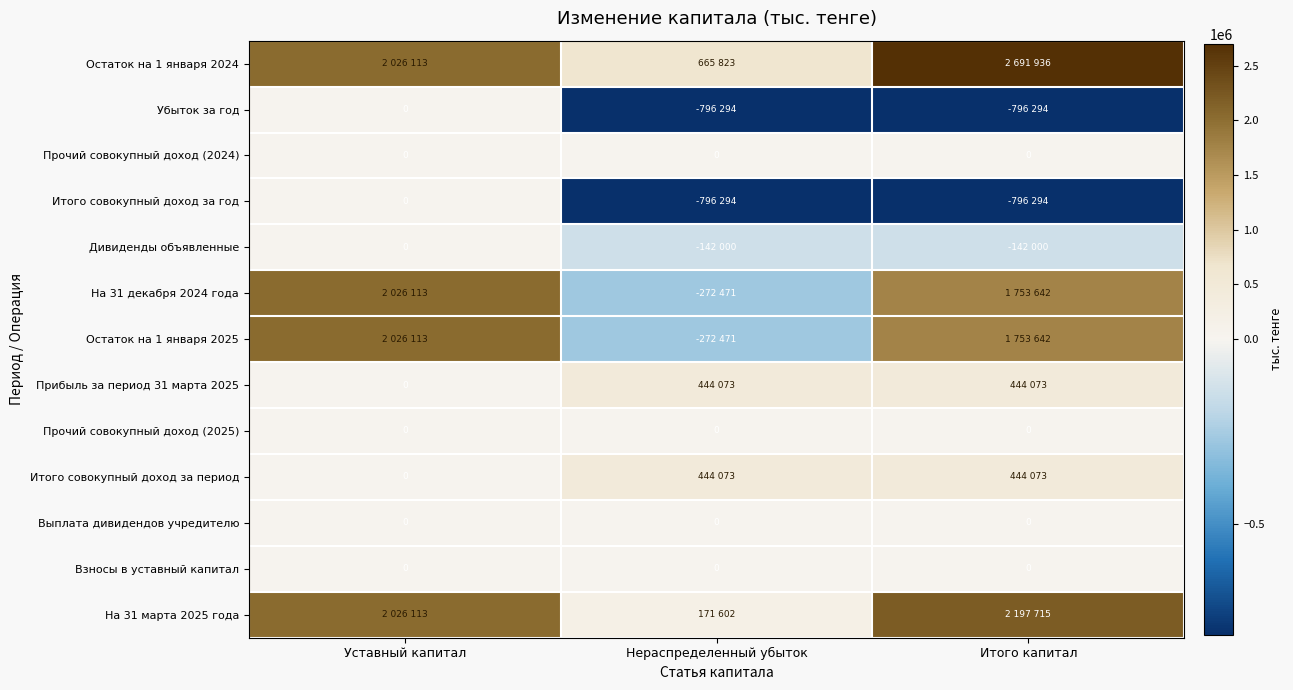

Between Нераспределенный убыток and Уставный капитал, which is larger?

Уставный капитал